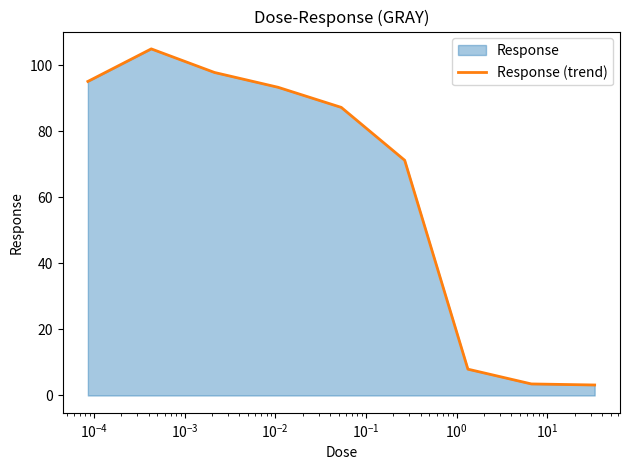

What is the maximum value shown in the chart?

105.0